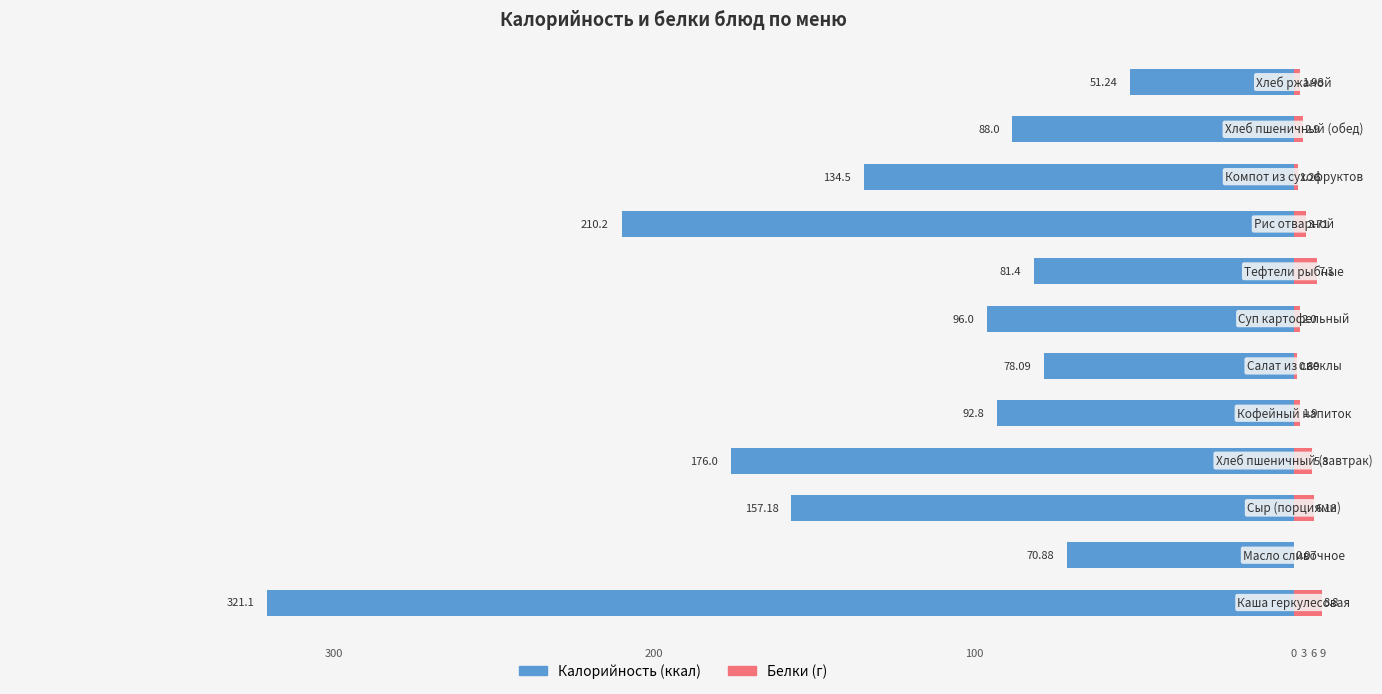

Which series changed the most between 100 and 200?

Калорийность